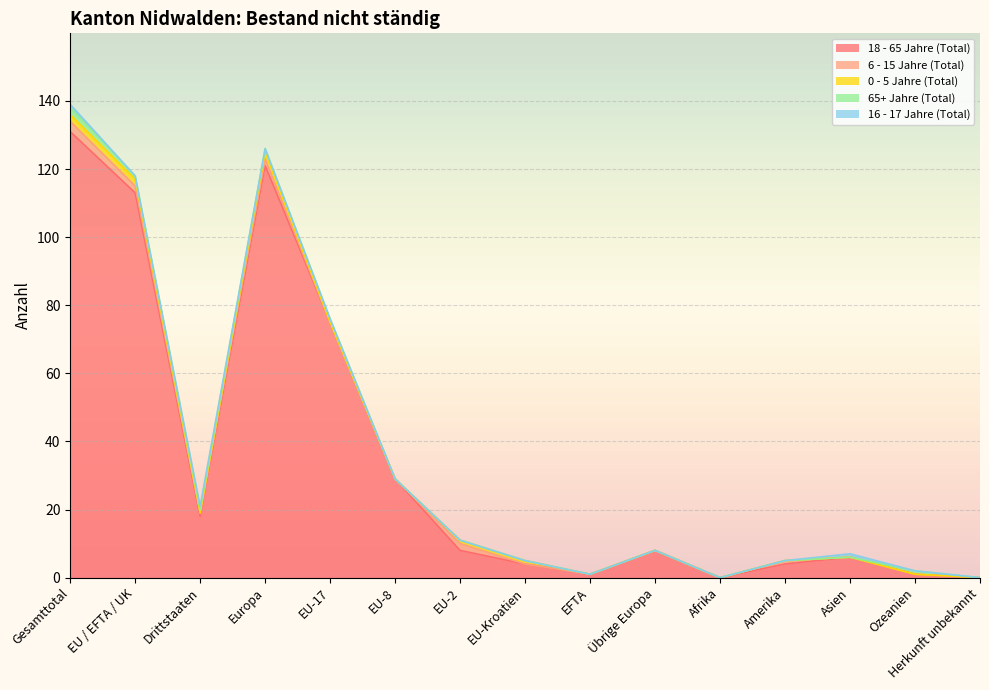

How many values in 0 - 5 Jahre (Total) are above zero?

5